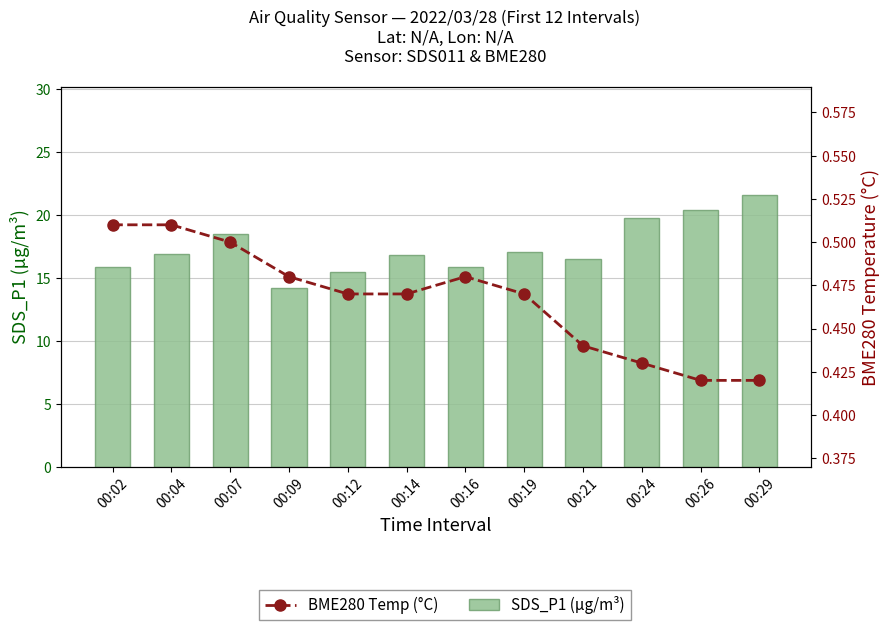

Reading right to left, extract all data points from this chart.

SDS_P1 (µg/m³): 00:29=21.6	00:26=20.4	00:24=19.8	00:21=16.5	00:19=17.1	00:16=15.8	00:14=16.9	00:12=15.4	00:09=14.2	00:07=18.4	00:04=16.9	00:02=15.8
BME280 Temp (°C): 00:29=0.4	00:26=0.4	00:24=0.4	00:21=0.4	00:19=0.5	00:16=0.5	00:14=0.5	00:12=0.5	00:09=0.5	00:07=0.5	00:04=0.5	00:02=0.5